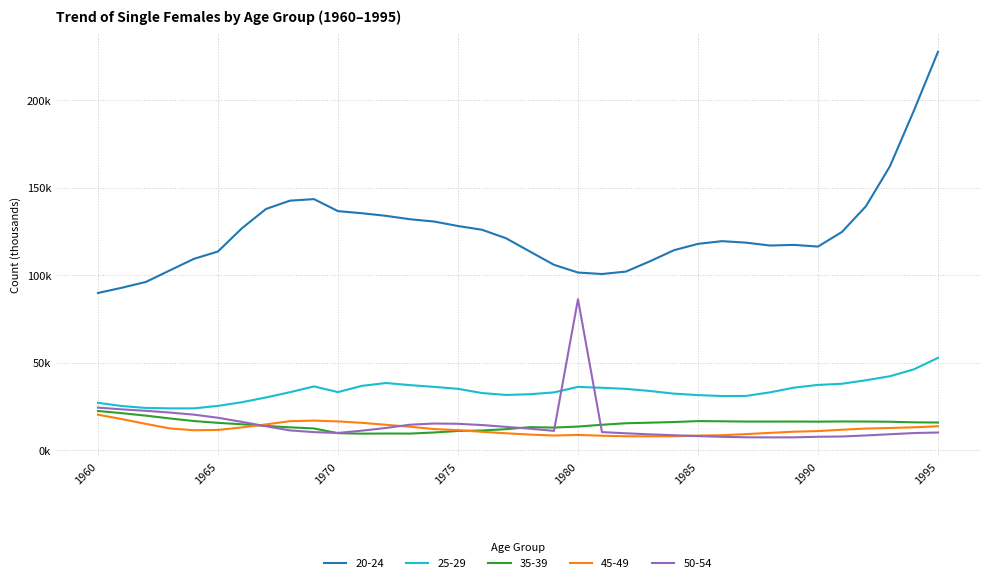

Reading right to left, extract all data points from this chart.

20-24: 227816	194364	162449	139584	124875	116495	117454	117092	118740	119595	118047	114418	108099	102208	100810	101666	106065	113639	121268	126106	128251	130819	132122	134065	135539	136758	143617	142742	137972	126979	113691	109489	102920	96300	92978	89967
35-39: 15924	16036	16371	16494	16531	16425	16490	16463	16478	16630	16738	16205	15845	15520	14649	13612	13038	13282	12115	11377	11089	10233	9604	9642	9551	9820	12537	13172	13990	14928	15737	16777	18245	19854	21267	22515
45-49: 13793	13202	12796	12497	11805	11031	10694	10012	9290	8686	8434	8093	8041	8077	8374	8833	8488	9025	9779	10622	11558	12204	13502	14639	15744	16557	17038	16696	14852	13147	11684	11500	12556	15132	17863	20413
50-54: 10210	9917	9232	8543	7939	7780	7458	7434	7474	7752	8175	8657	9158	9767	10454	86428	11158	12402	13445	14481	15199	15351	14676	12815	11280	9962	10436	11412	13802	16294	18643	20428	21608	22624	23441	24448
25-29: 52889	46360	42395	40096	38085	37433	35868	33178	31128	31063	31601	32434	33947	35162	35782	36295	33148	32100	31694	32776	35191	36298	37301	38504	36890	33318	36558	33258	30254	27546	25446	24008	24016	24250	25361	27175